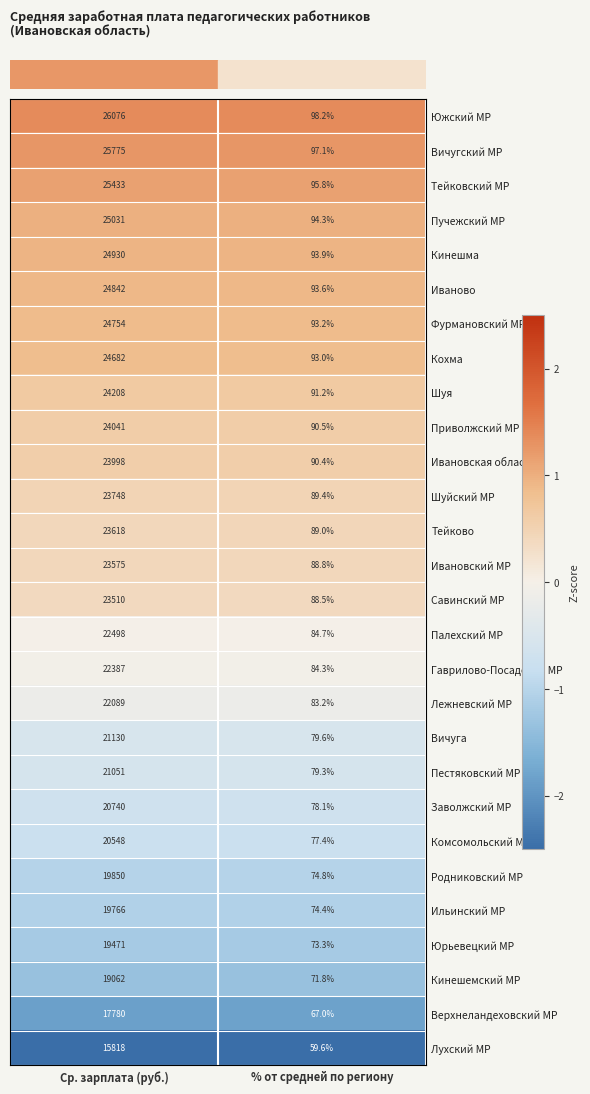

What value does the Тейковский МР series have at Ср. зарплата (руб.)?

25433.0